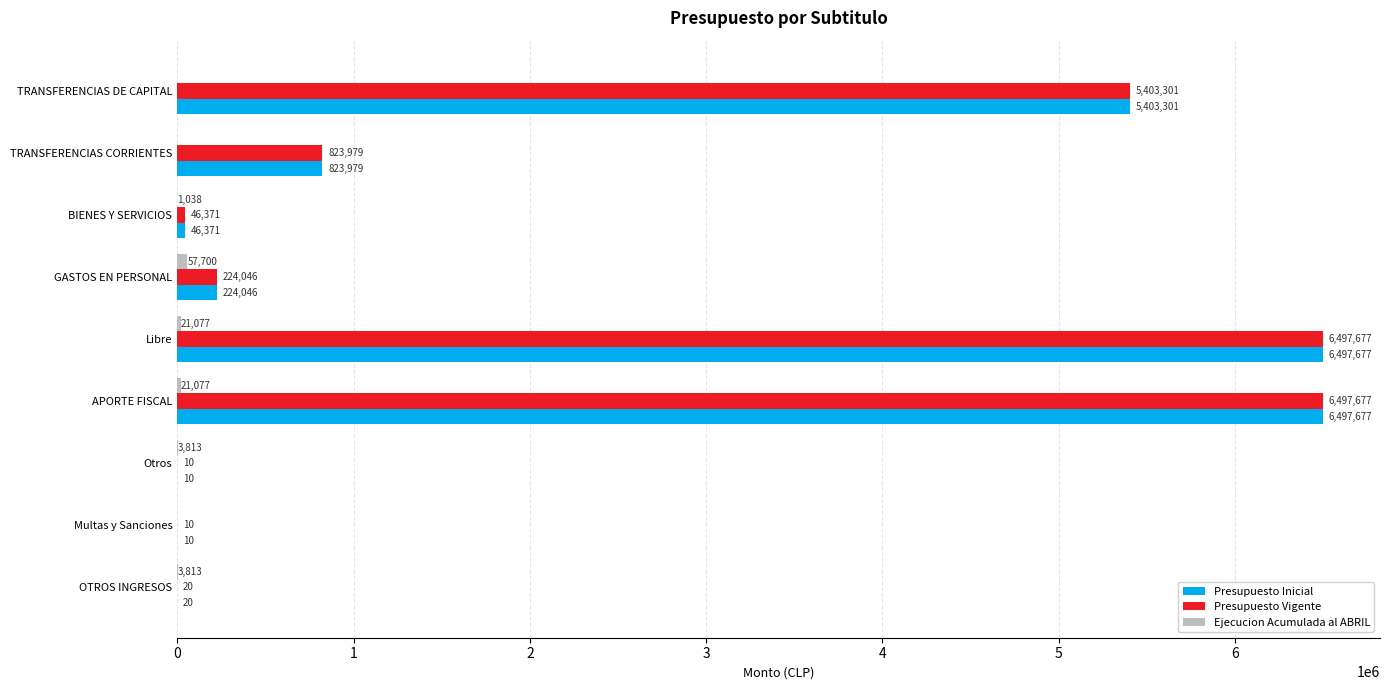

What is the total value across all series at Multas y Sanciones?

20